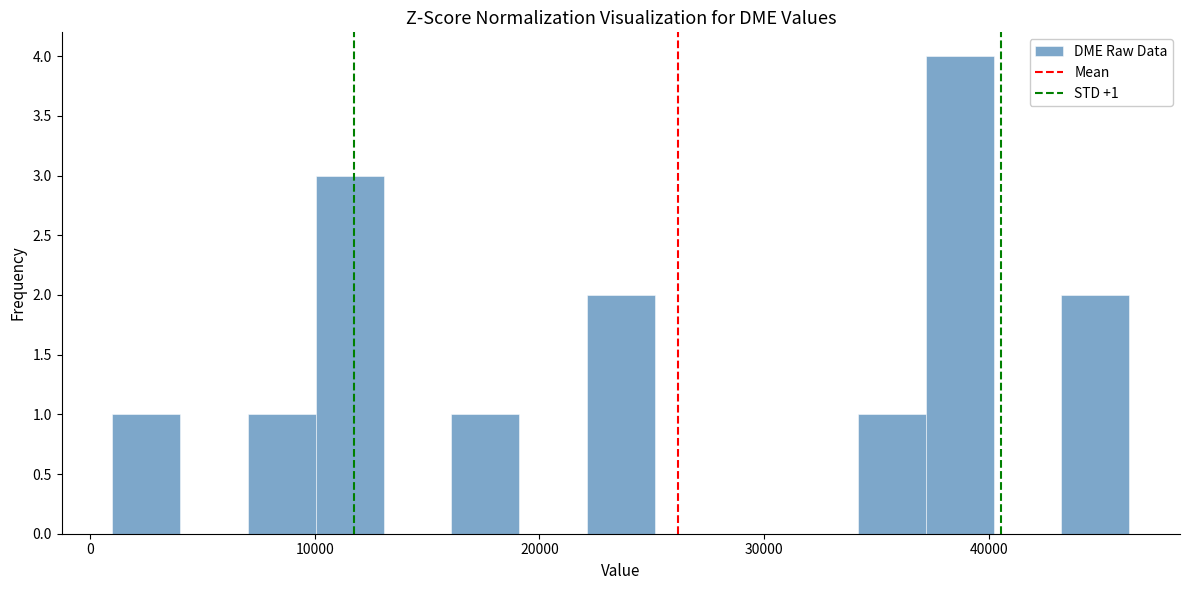

Around what value on the x-axis is the tallest bar? Give the approximate position of its centre, as read against the axis.

39000